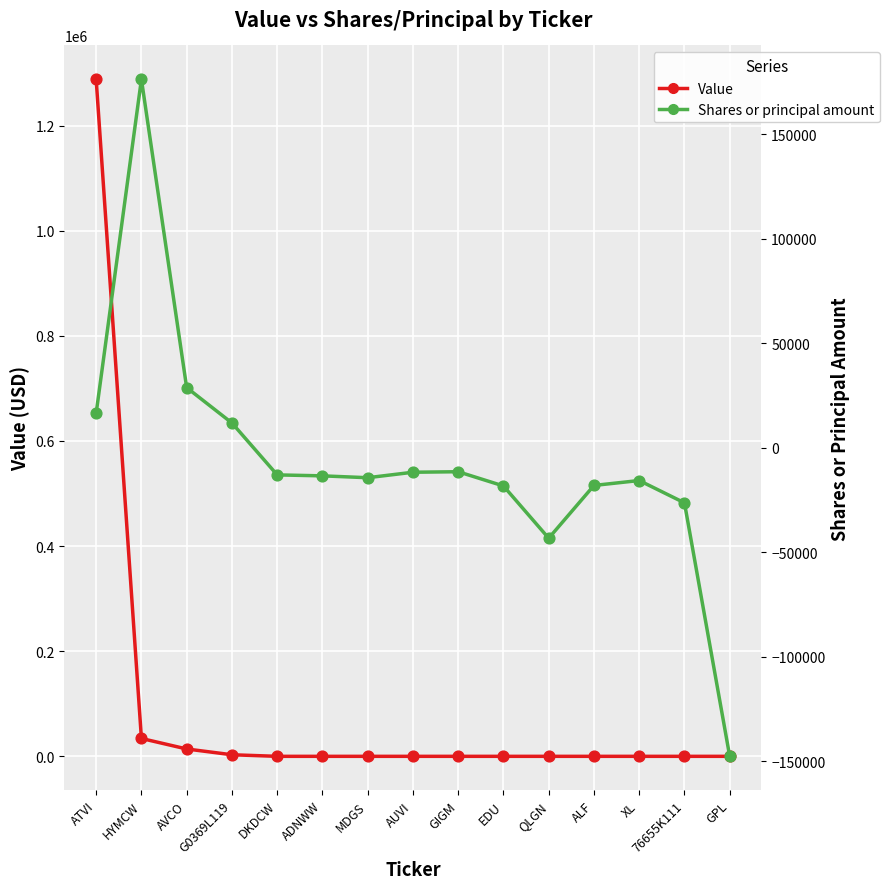

What are all the series names shown in the legend?

Value, Shares or principal amount